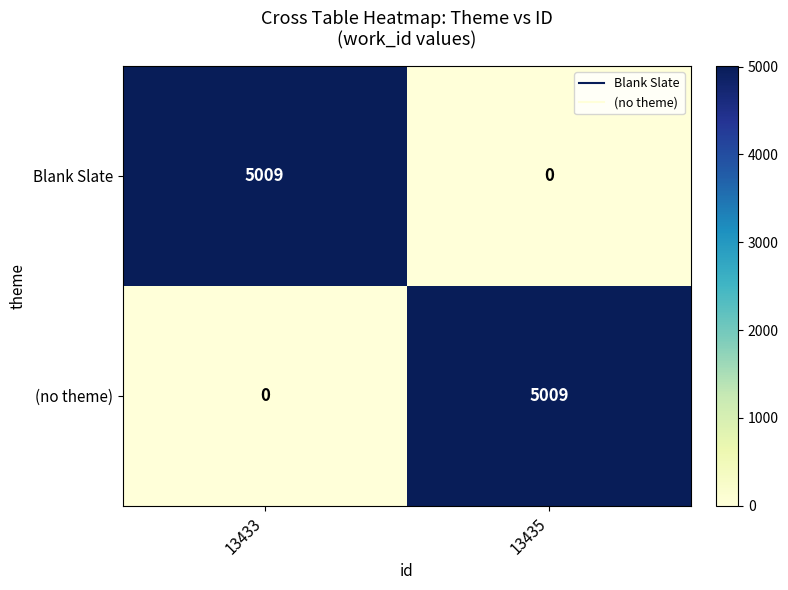

Rank the series at 13435 from lowest to highest value.

Blank Slate, (no theme)